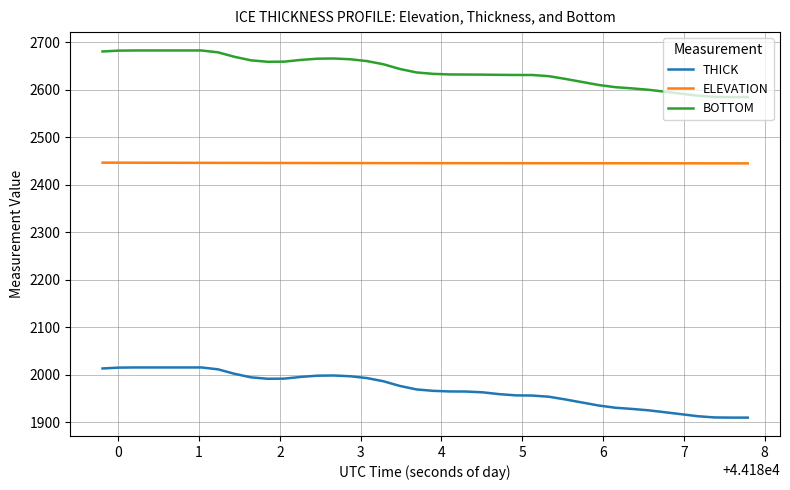

What is the maximum value for BOTTOM?

2683.1